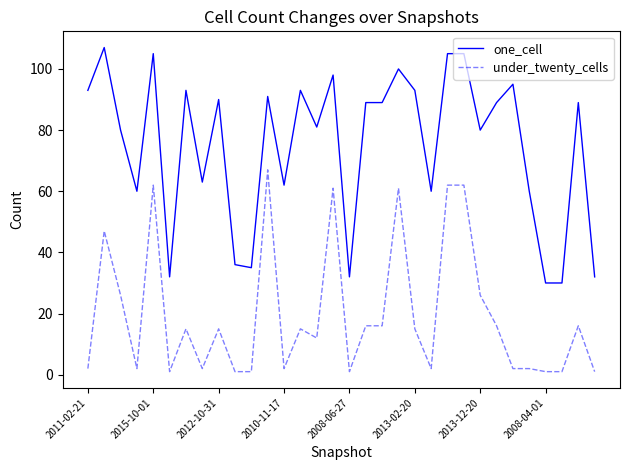

Which series has the widest spread of values?

one_cell